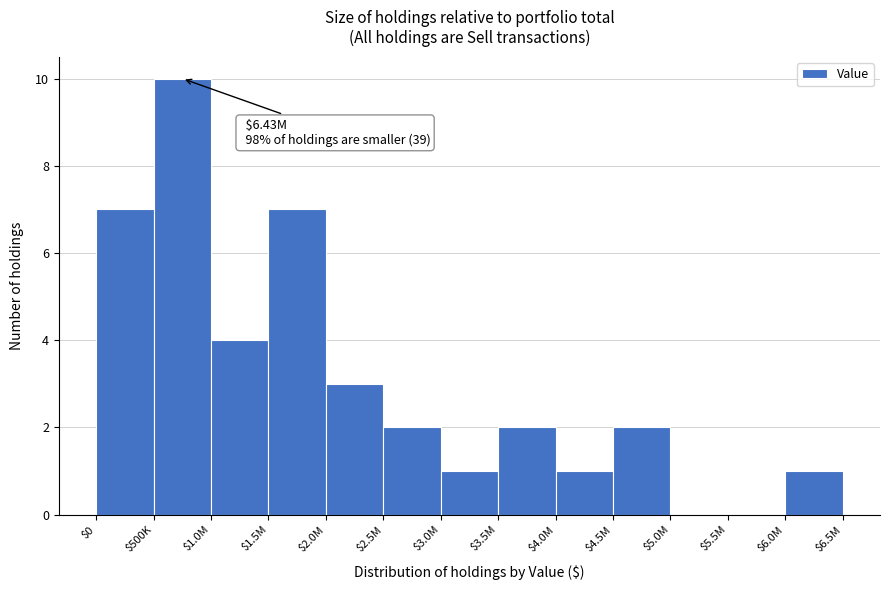

What is the maximum value shown in the chart?

10